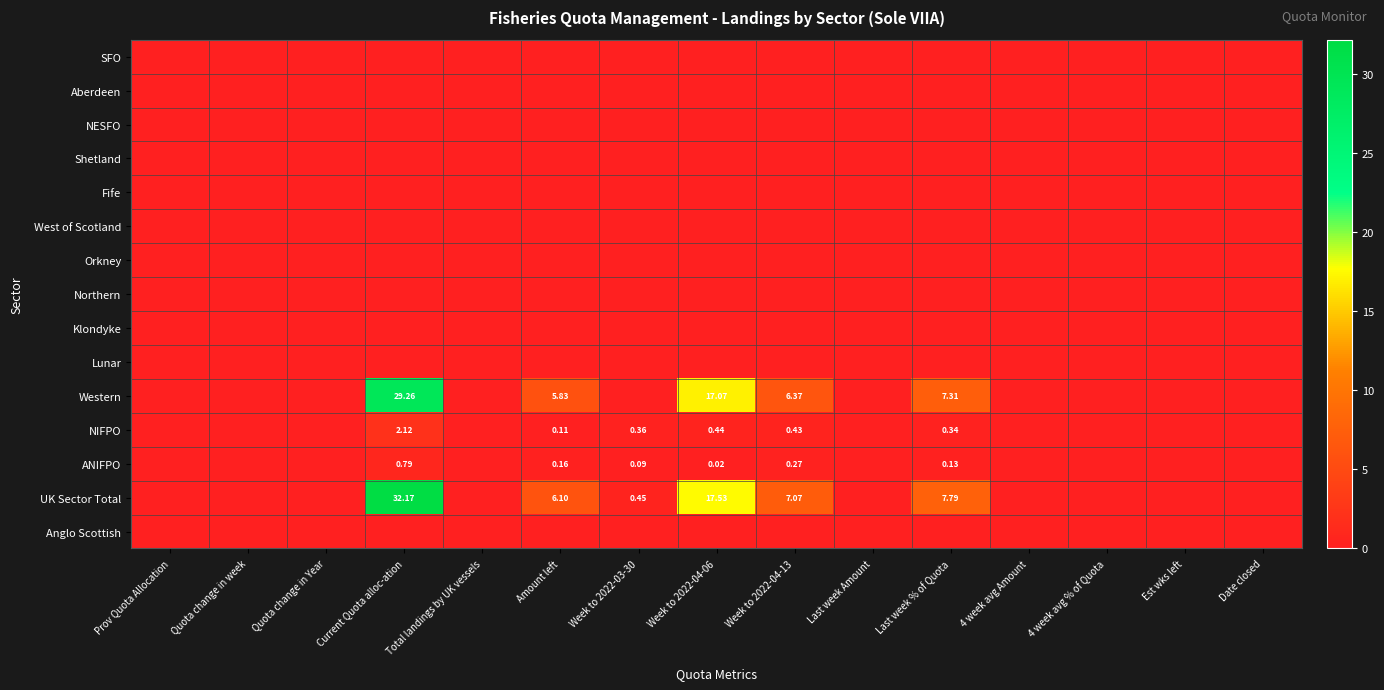

How many positive values does the Western series have?

5